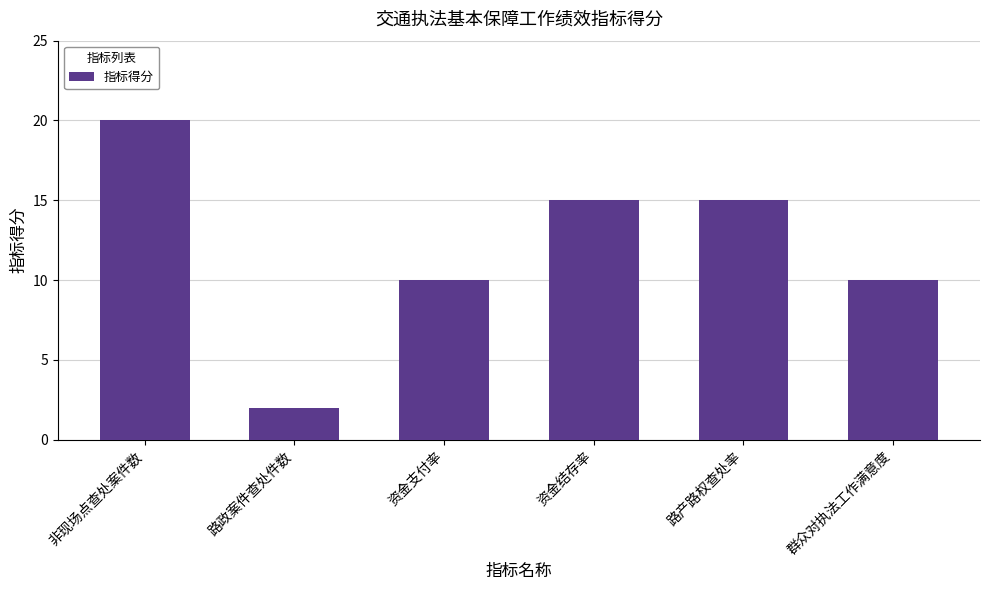

What is the change in value from 资金支付率 to 资金结存率?

+5